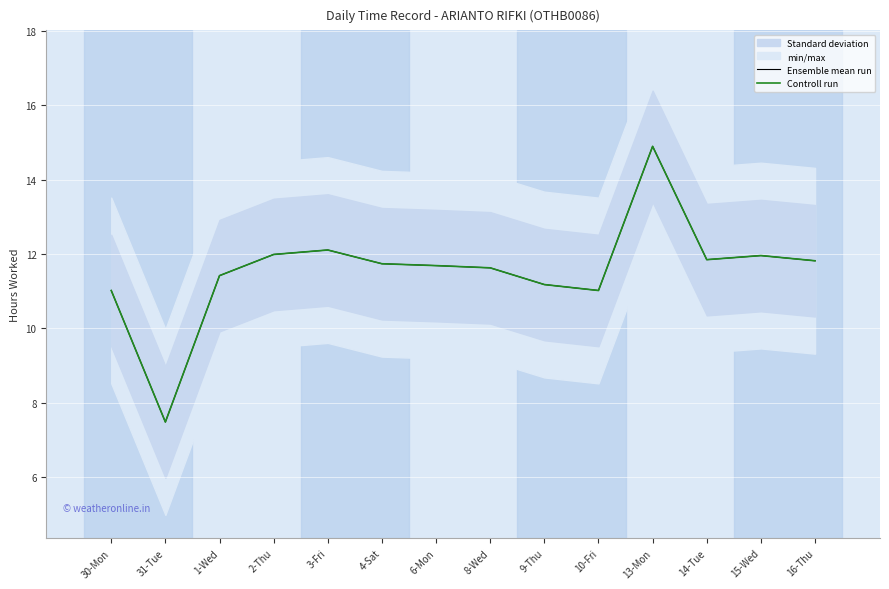

Which series has the widest spread of values?

Ensemble mean run